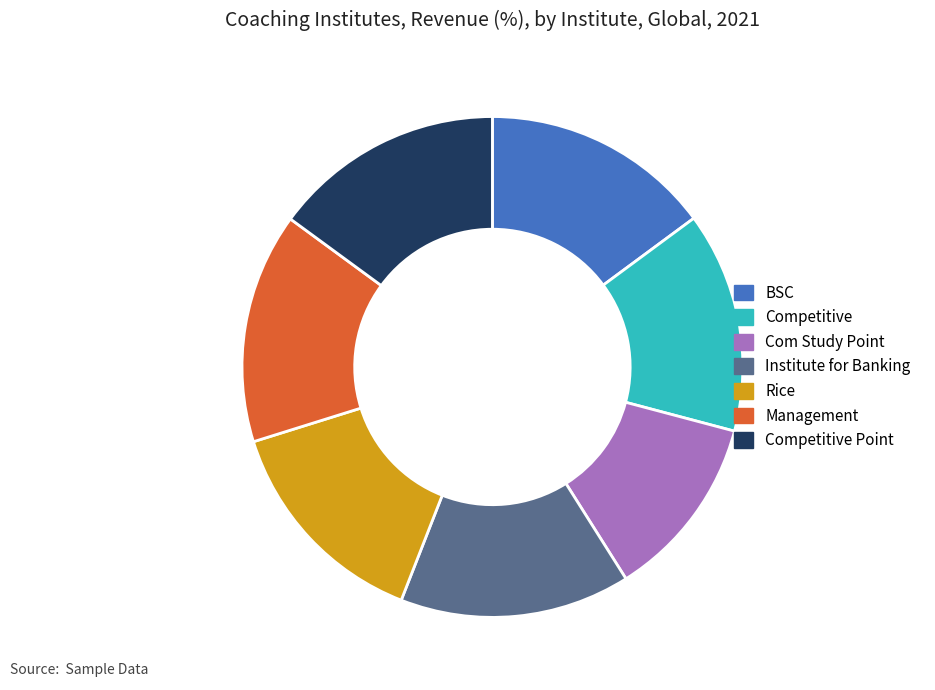

How many slices are in this pie chart?

7